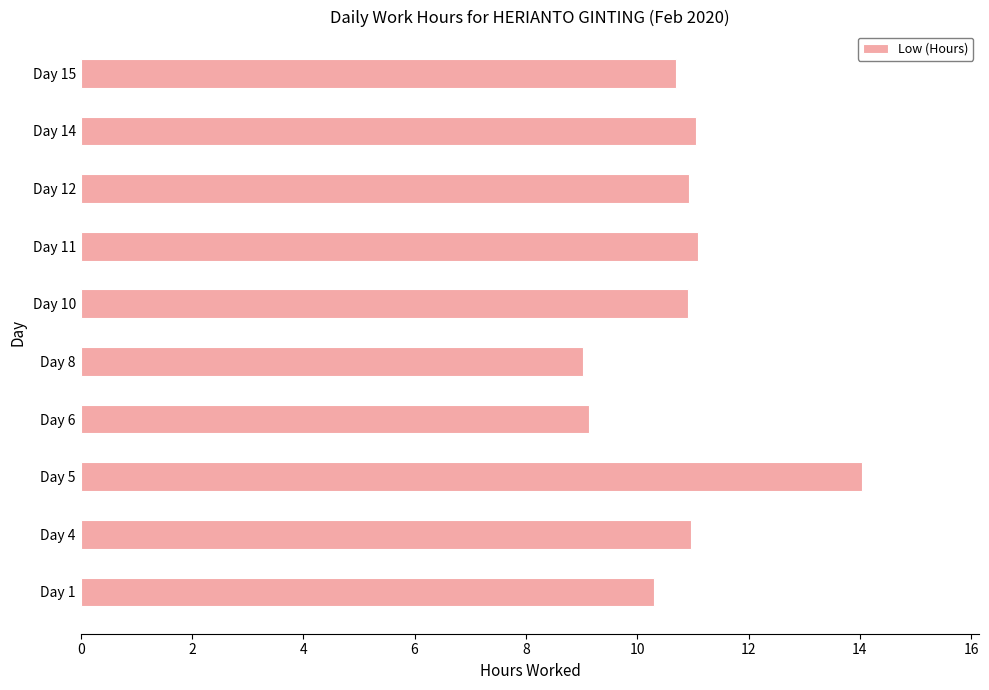

Which label corresponds to the largest value in the chart?

Day 5